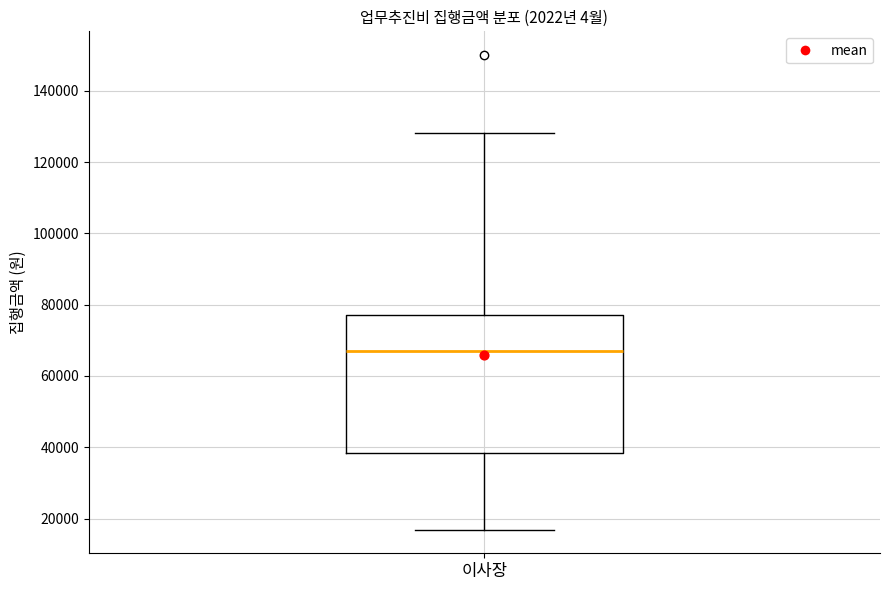

Transcribe this box plot: give where the median line is, the range the box spans, and where the two whiskers end, as read against the y-axis. The values are not printed on the chart, so give them approximately, as read against the axis.

median 68000, box 38000 to 78000, whiskers 16000 to 128000